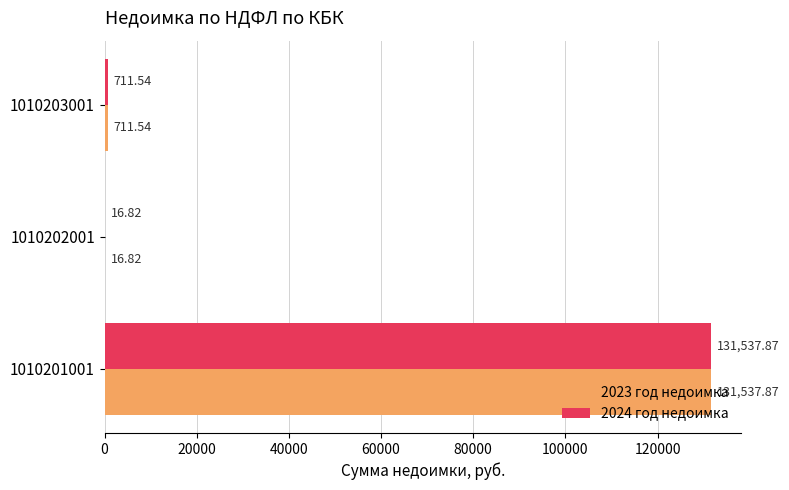

What is the sum of all 2024 год недоимка values?

132266.2